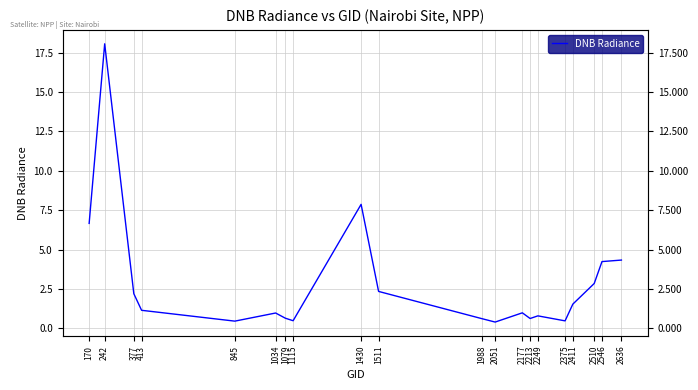

How many lines are shown in the chart?

1